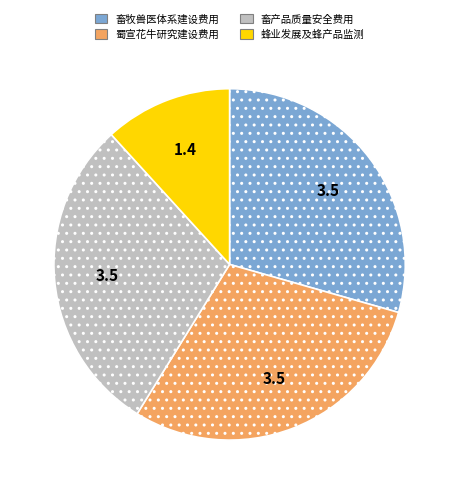

Approximately how many times larger is the value at 蜂业发展及蜂产品监测 compared to 畜产品质量安全费用?

0.4